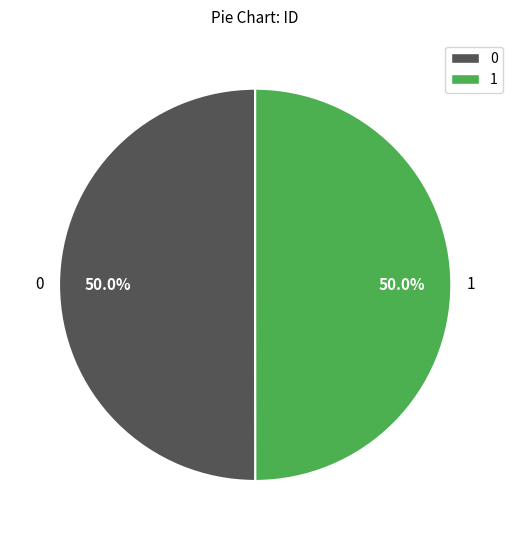

To the nearest percent, what percentage of the pie is 0?

50%